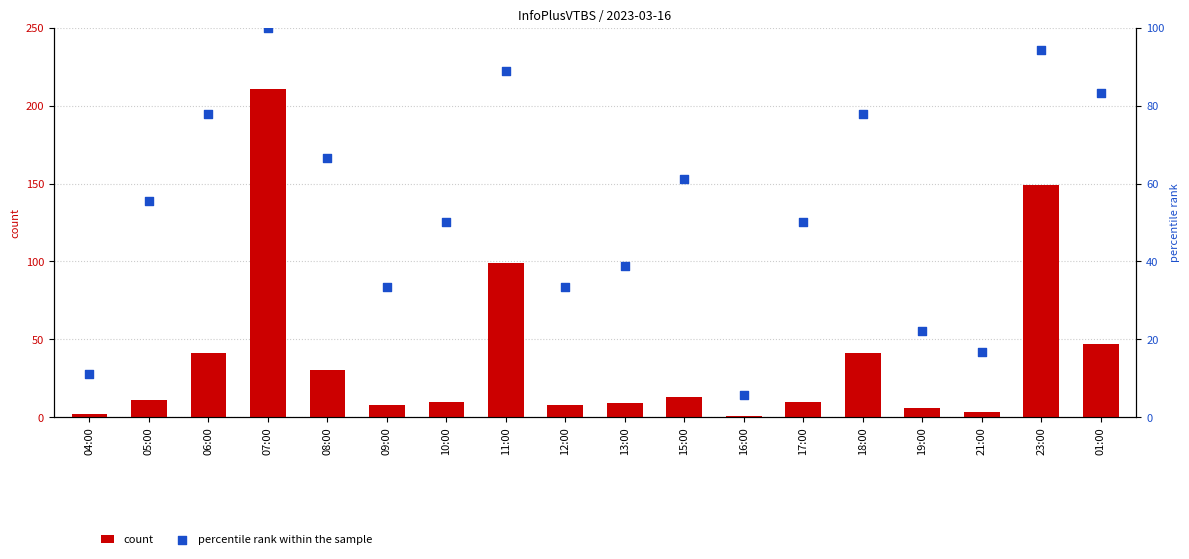

At how many categories does at least one series exceed 73?

6